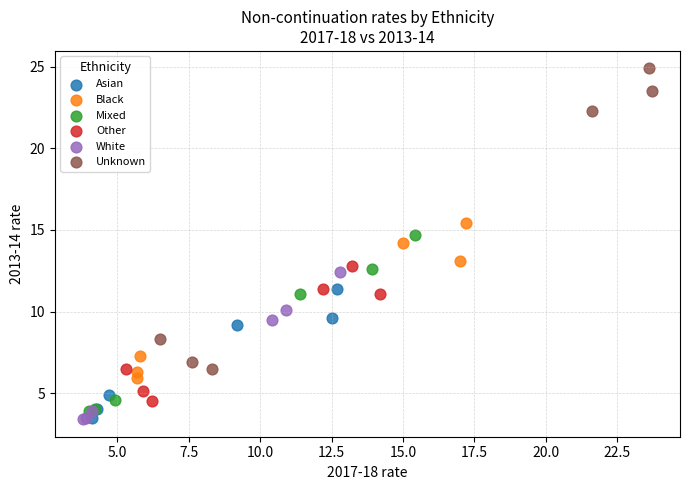

Which series has the largest Y range (max minus min)?

Unknown